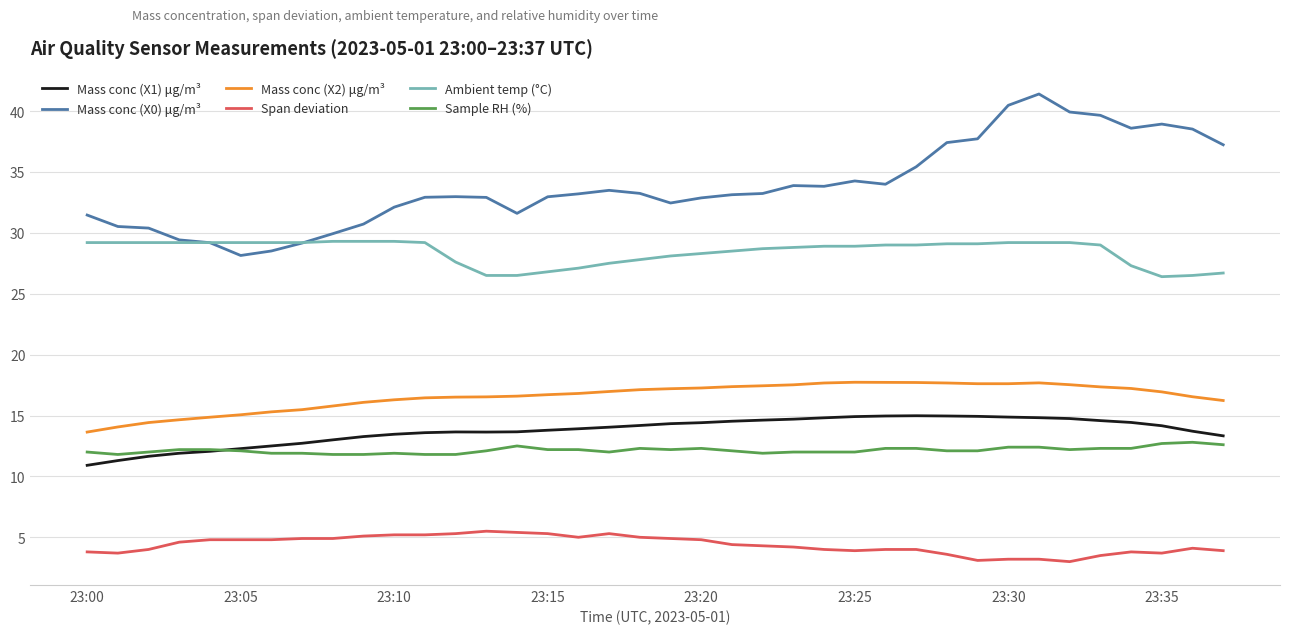

Which series has the largest range (max minus min)?

Mass conc (X0) μg/m³